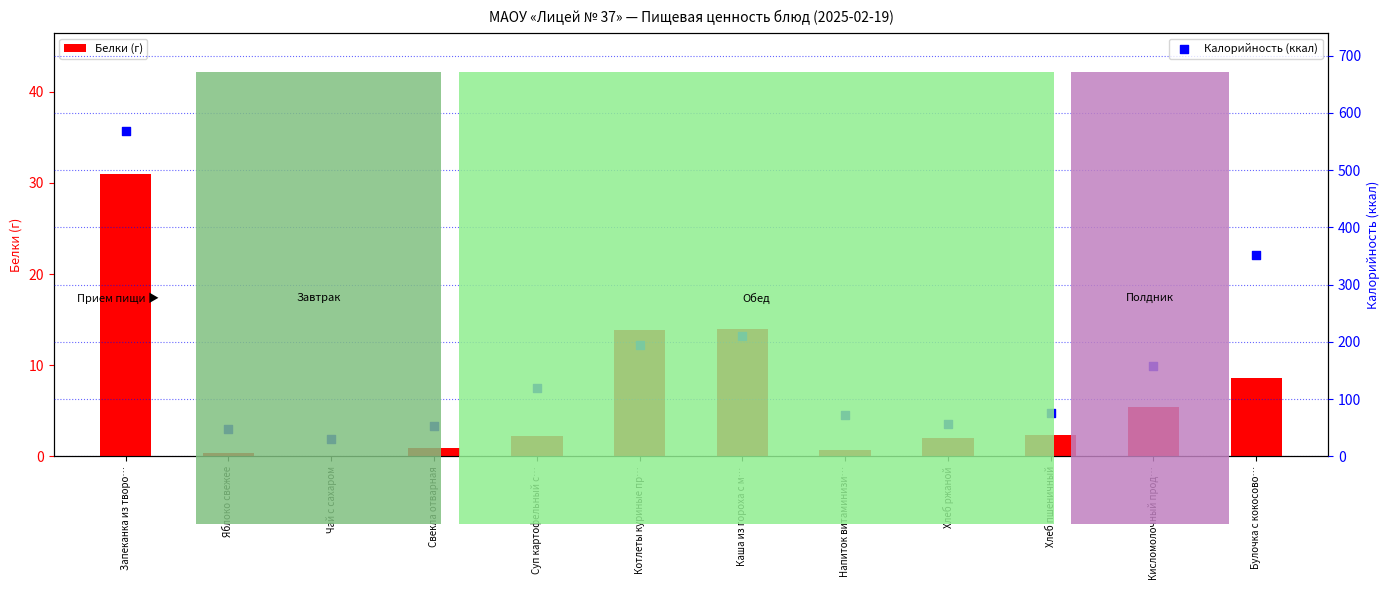

At how many categories does at least one series exceed 65?

8